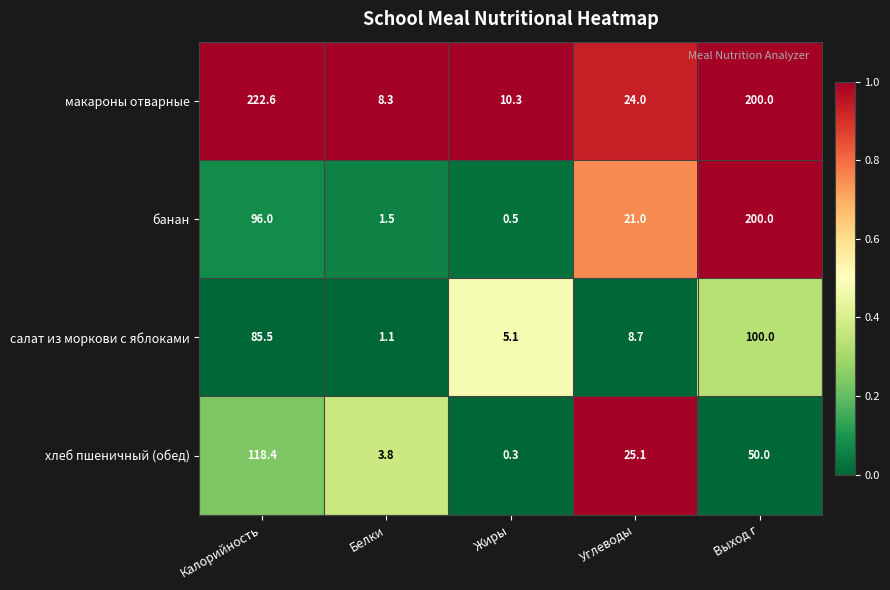

How many series are shown in this chart?

4